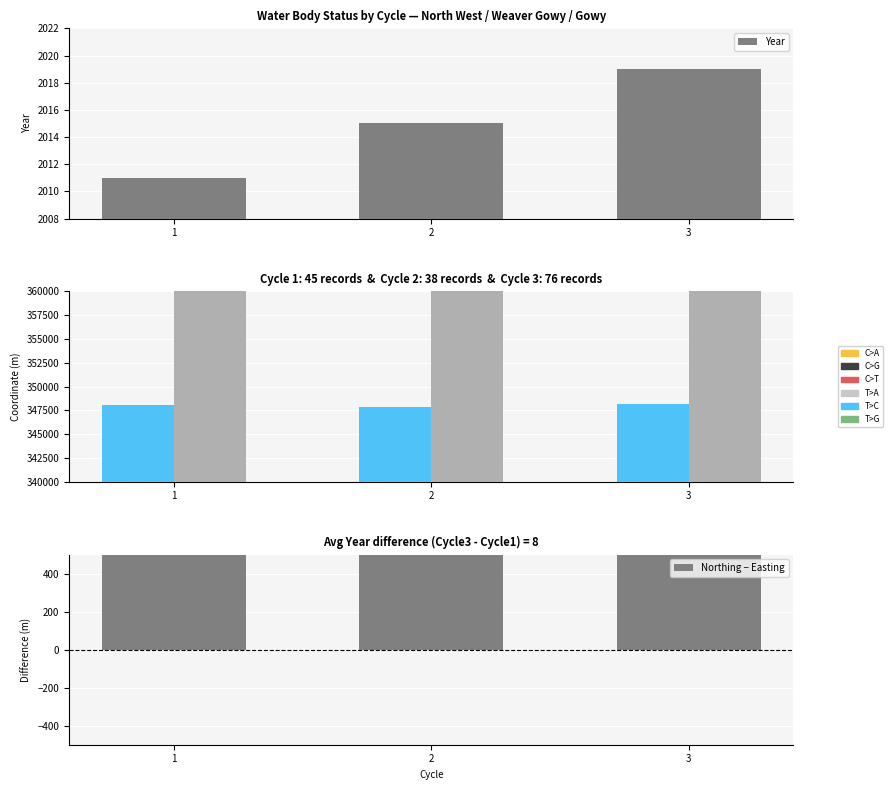

Which series has the largest total across all categories?

Northing